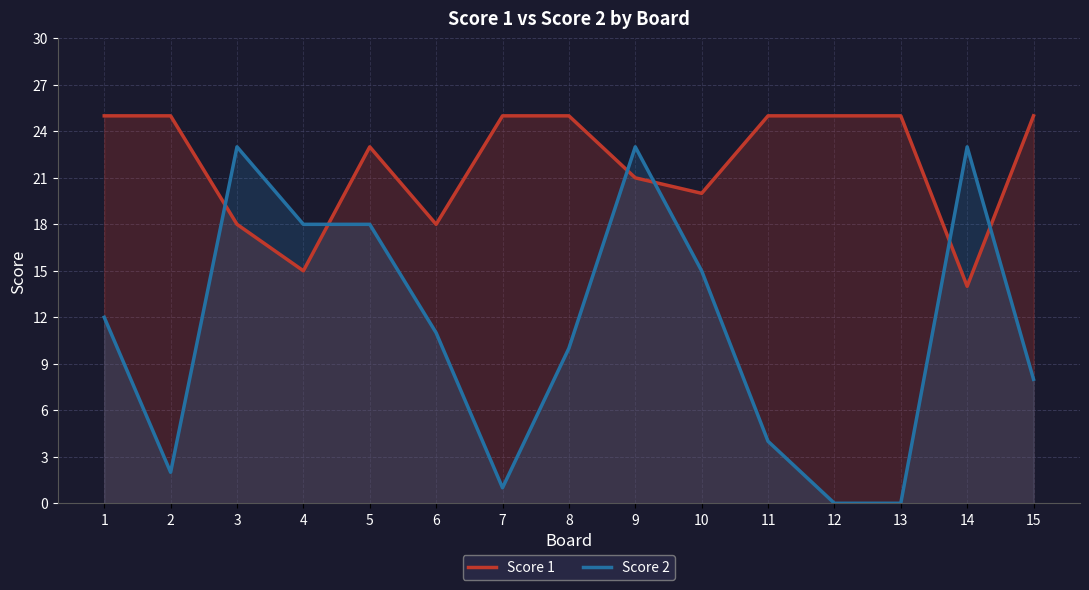

Is it true that Score 2 equals 12 at 12?

False